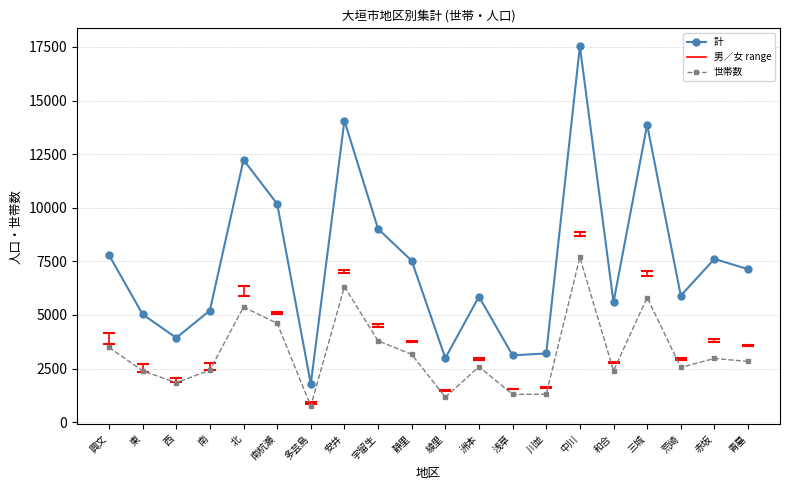

What is the label of the 20th point from the right?

興文